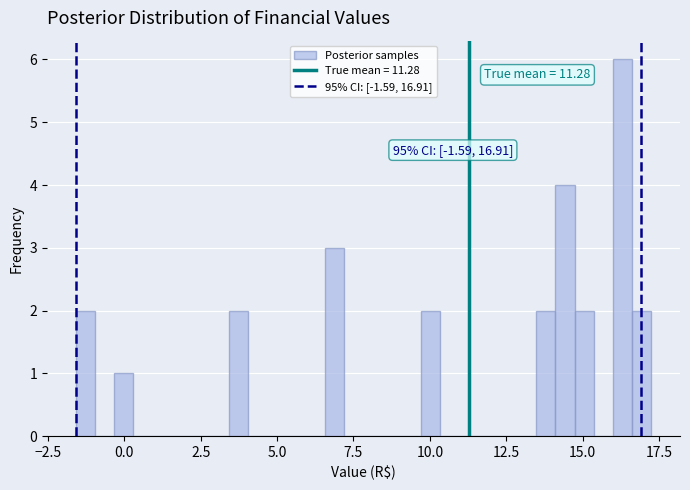

Around what value on the x-axis is the tallest bar? Give the approximate position of its centre, as read against the axis.

16.5